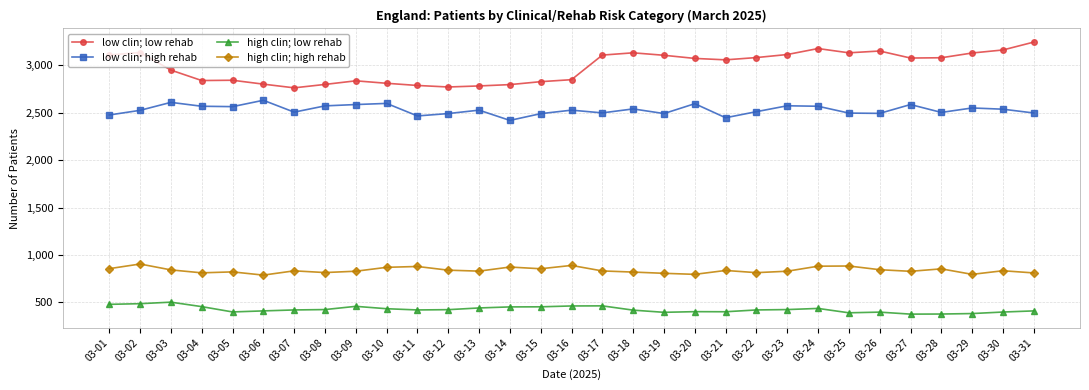

List the series in order of their overall mean, lowest first.

high clin; low rehab, high clin; high rehab, low clin; high rehab, low clin; low rehab